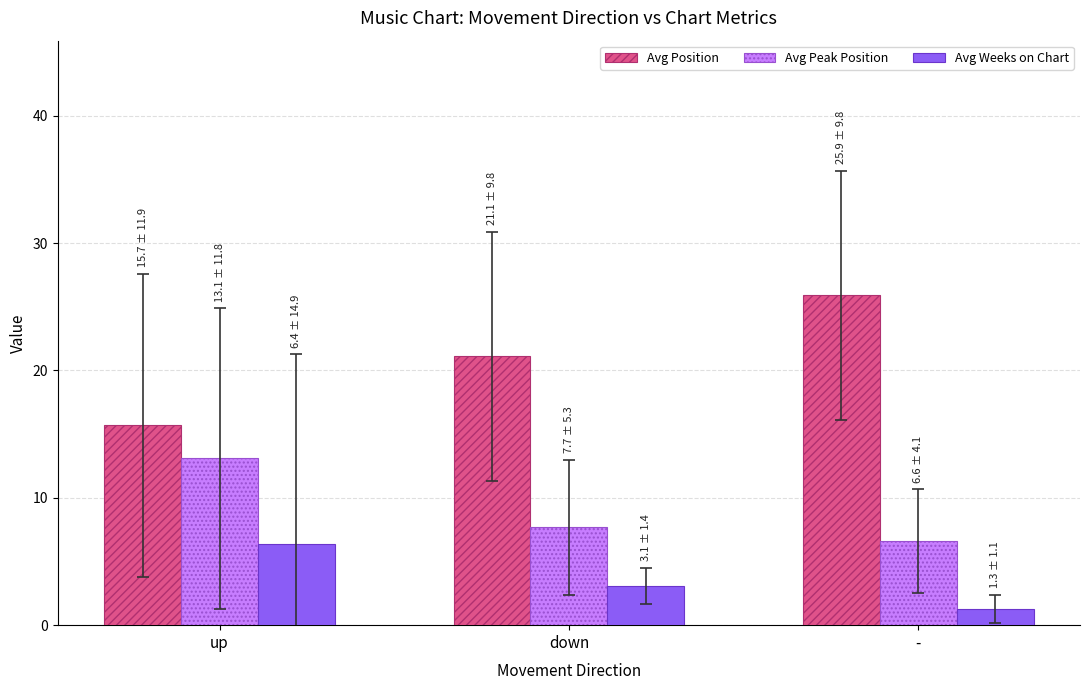

List the series in order of their overall mean, highest first.

Avg Position, Avg Peak Position, Avg Weeks on Chart